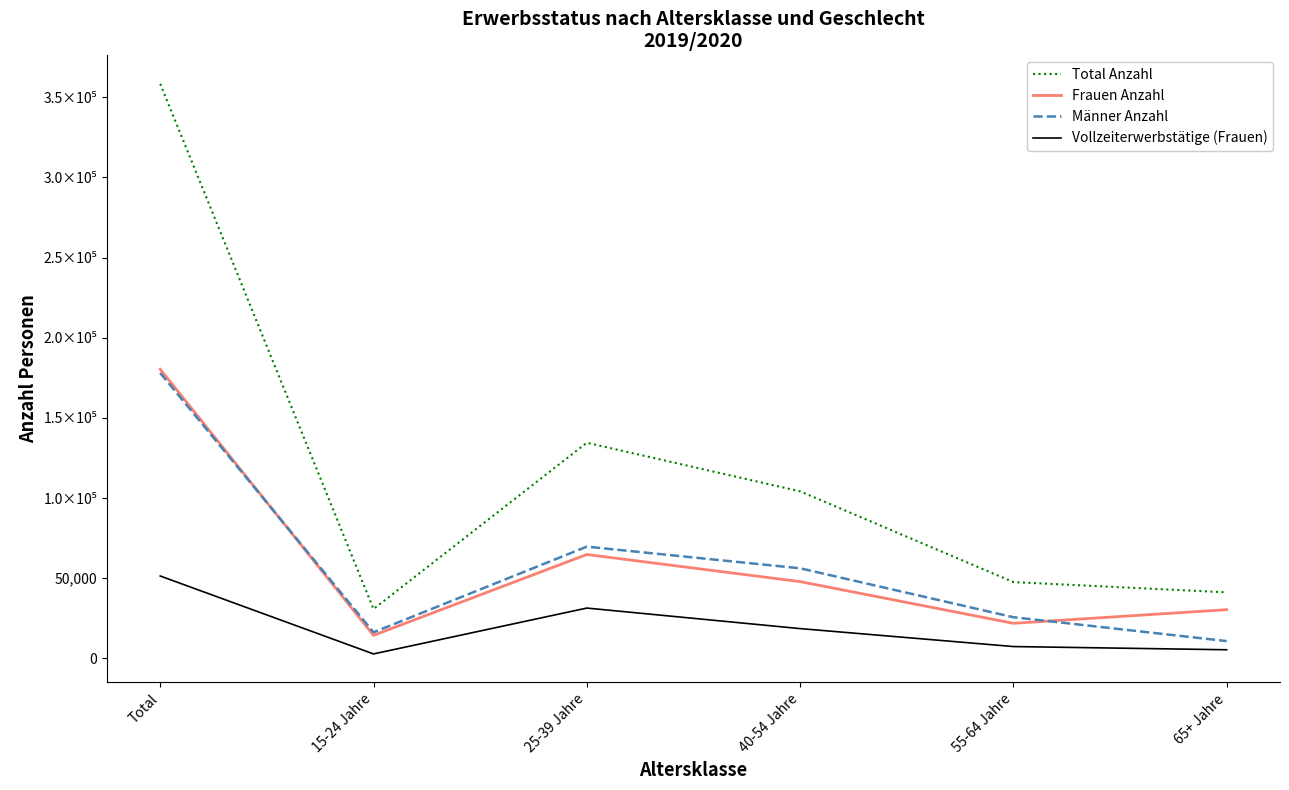

True or false: Frauen Anzahl and Total Anzahl cross at least once.

False